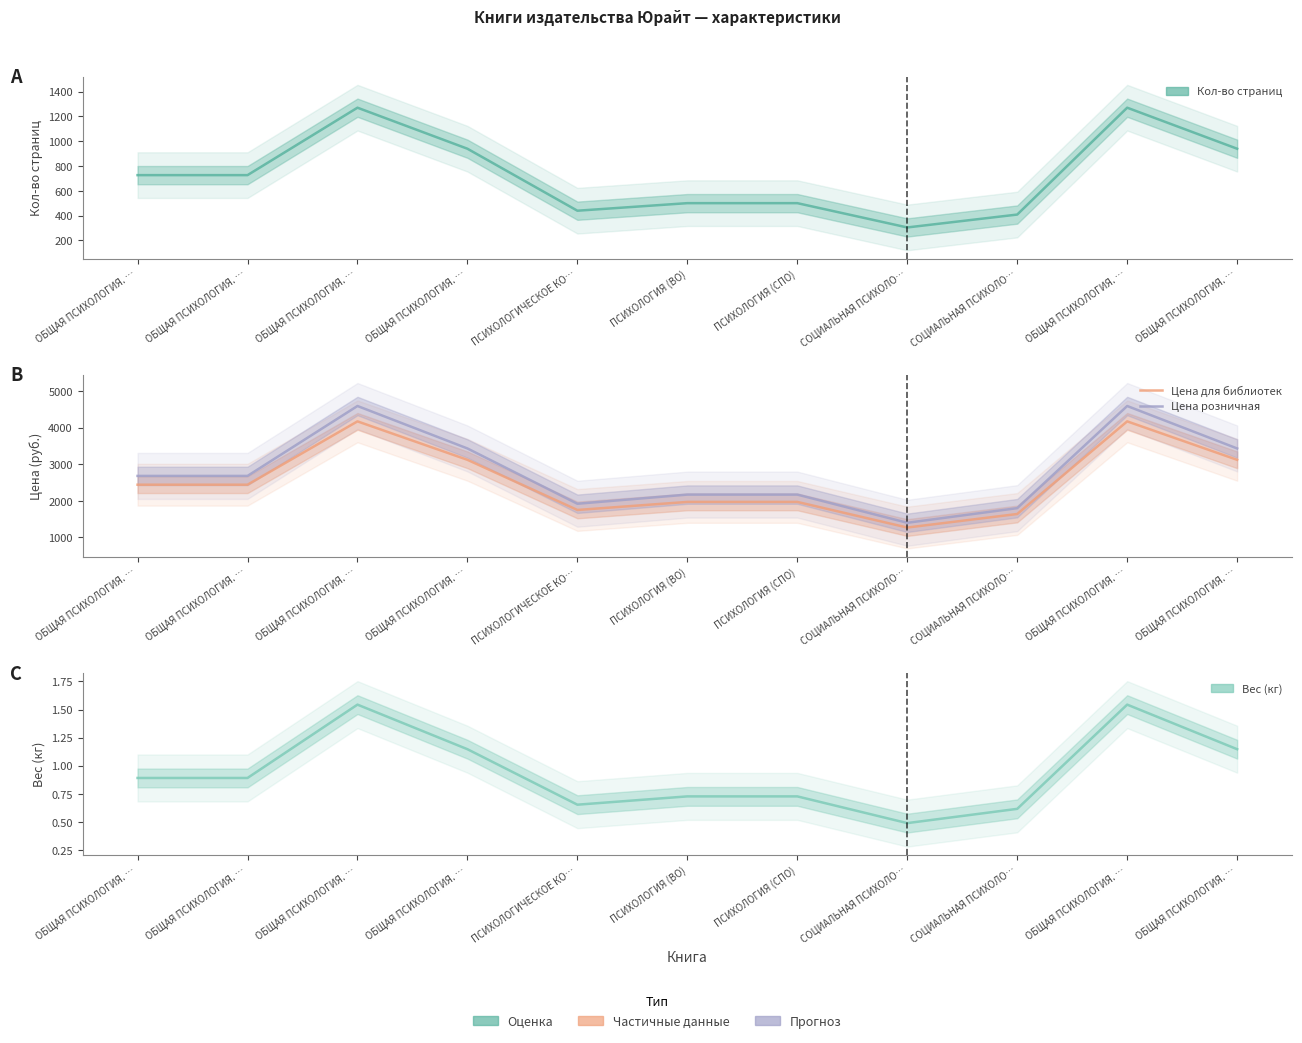

Where is the first local maximum for Цена для библиотек?

ОБЩАЯ ПСИХОЛОГИЯ. …